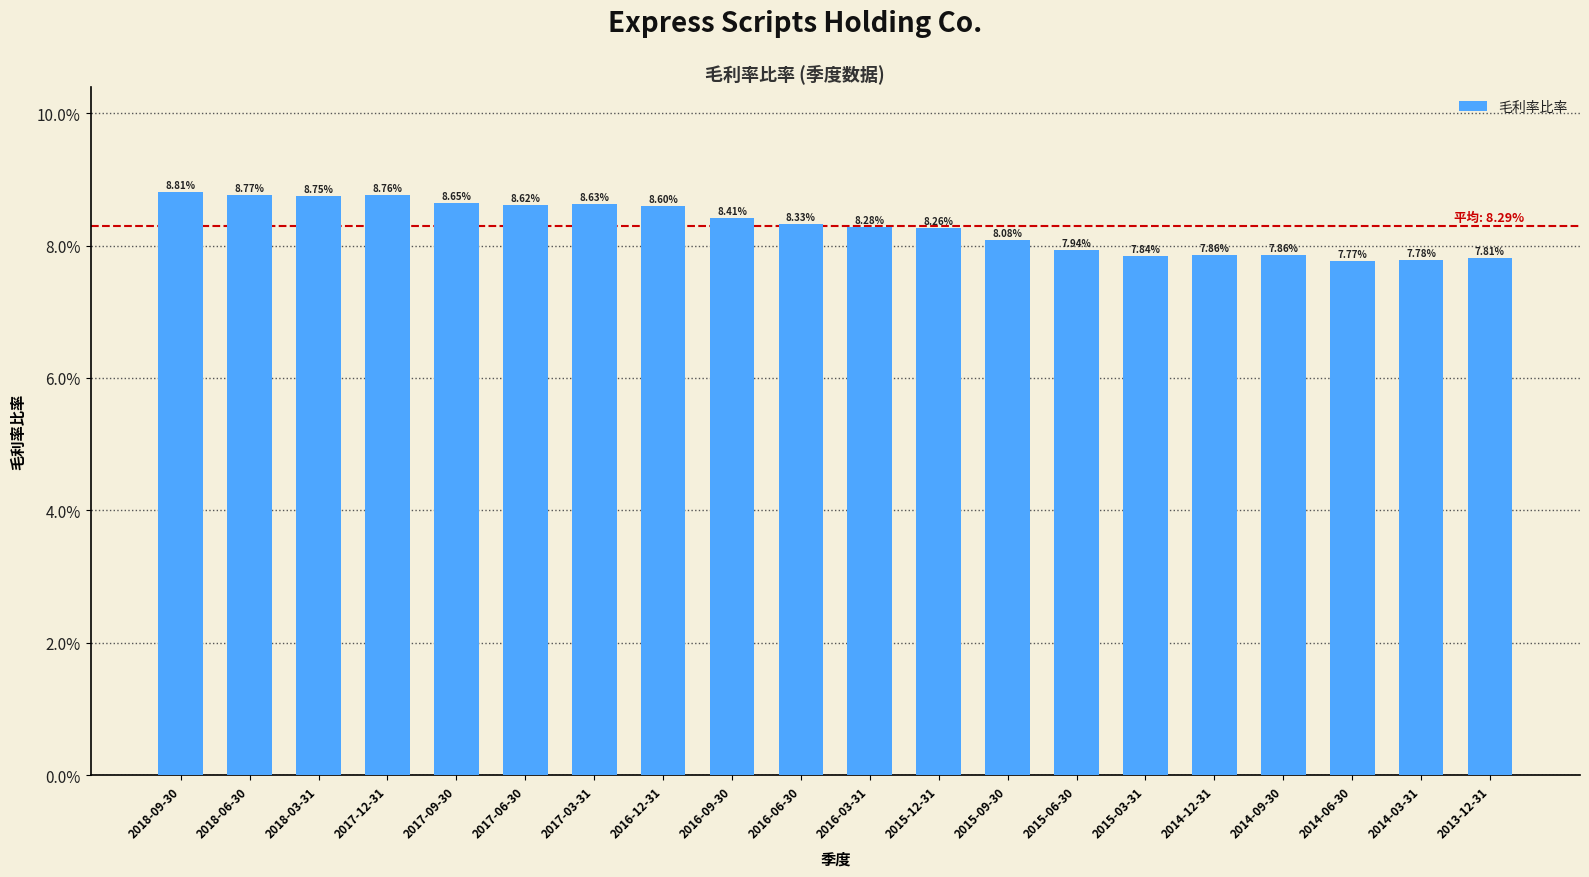

True or false: the data shows 0.1 at 2015-03-31.

True